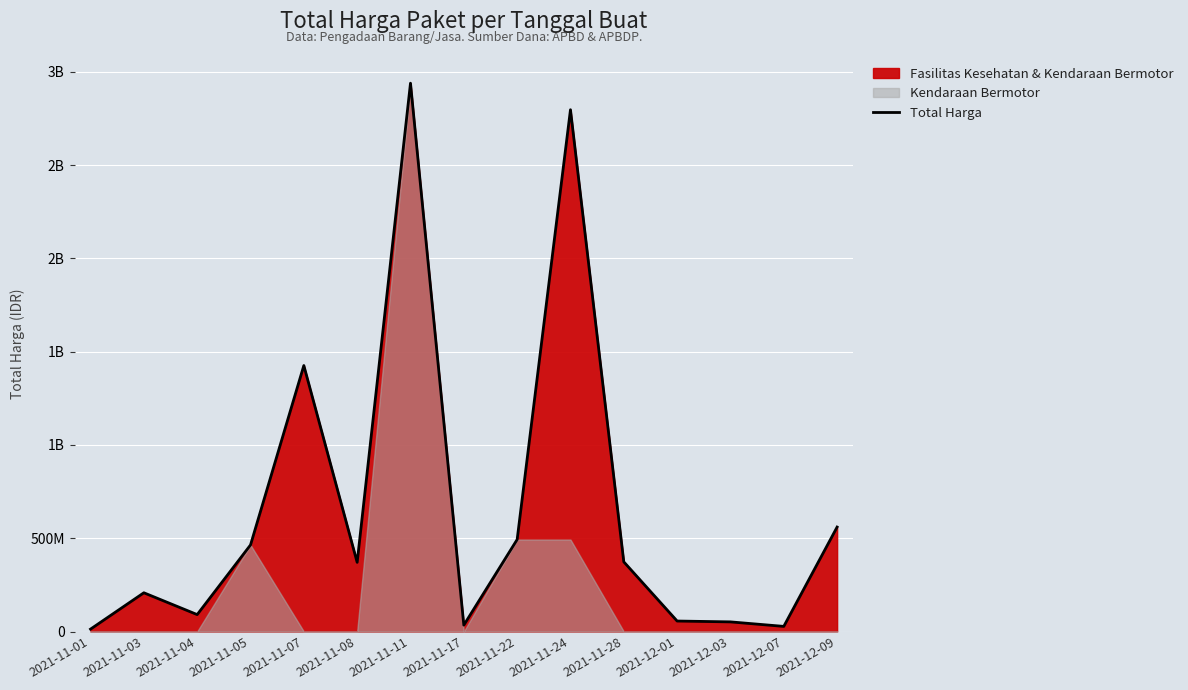

What is the label of the 12th point from the left?

2021-12-01